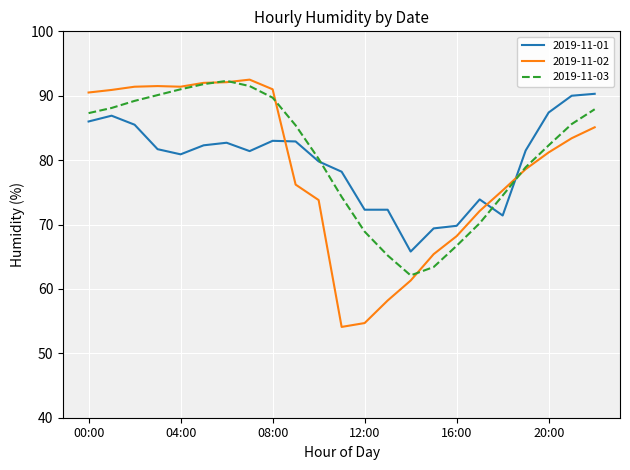

Which series ends up on top after the final intersection of 2019-11-01 and 2019-11-02?

2019-11-01